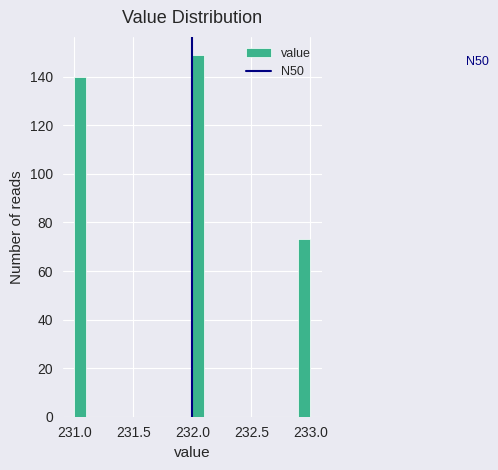

Around what value on the x-axis is the tallest bar? Give the approximate position of its centre, as read against the axis.

232.05